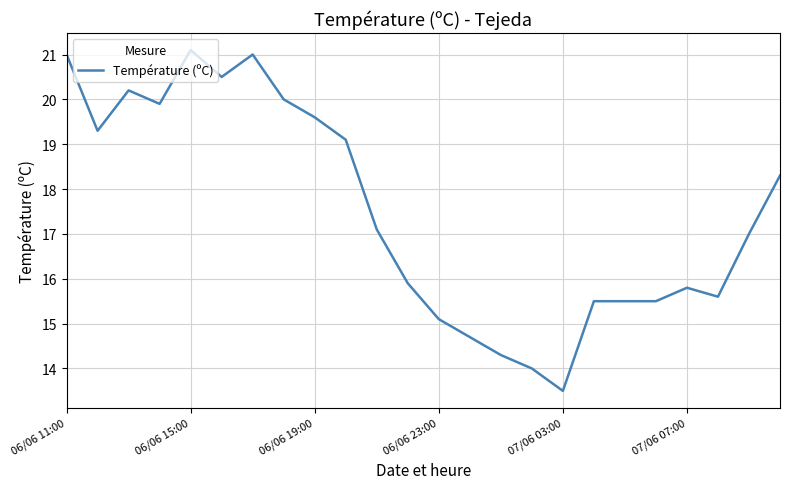

What is the difference between the maximum and second lowest values?

7.1